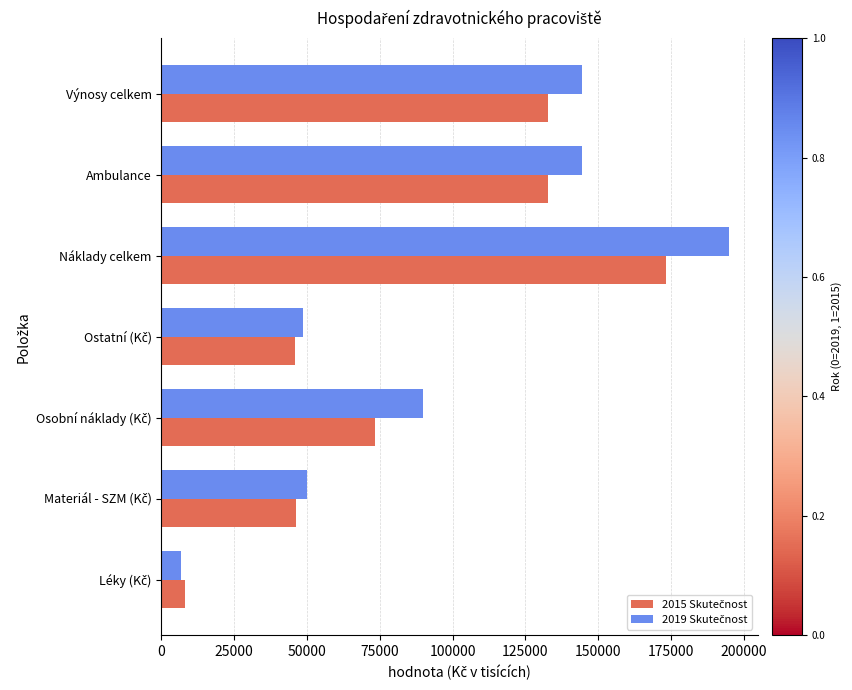

What is the smallest value displayed?

6695.8